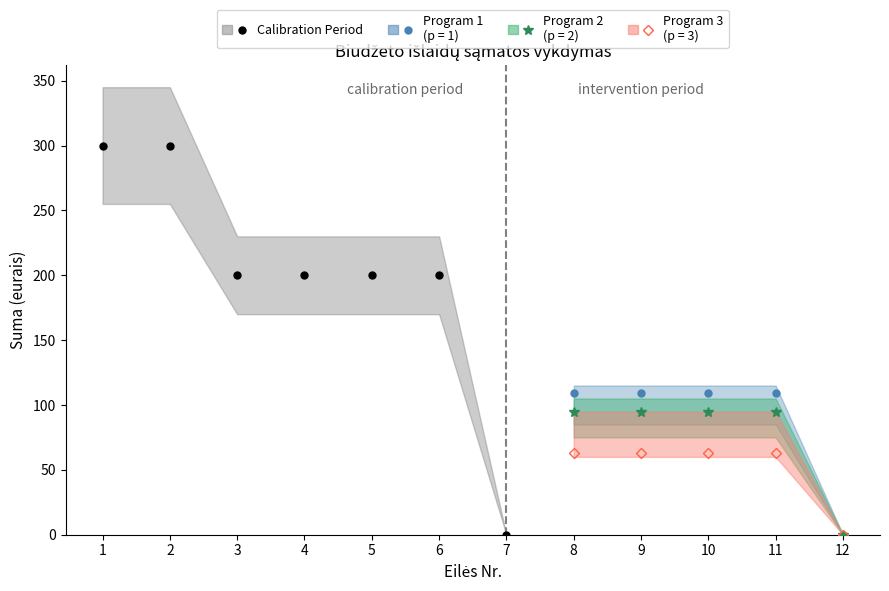

Is this an area chart (filled region under the line)?

No